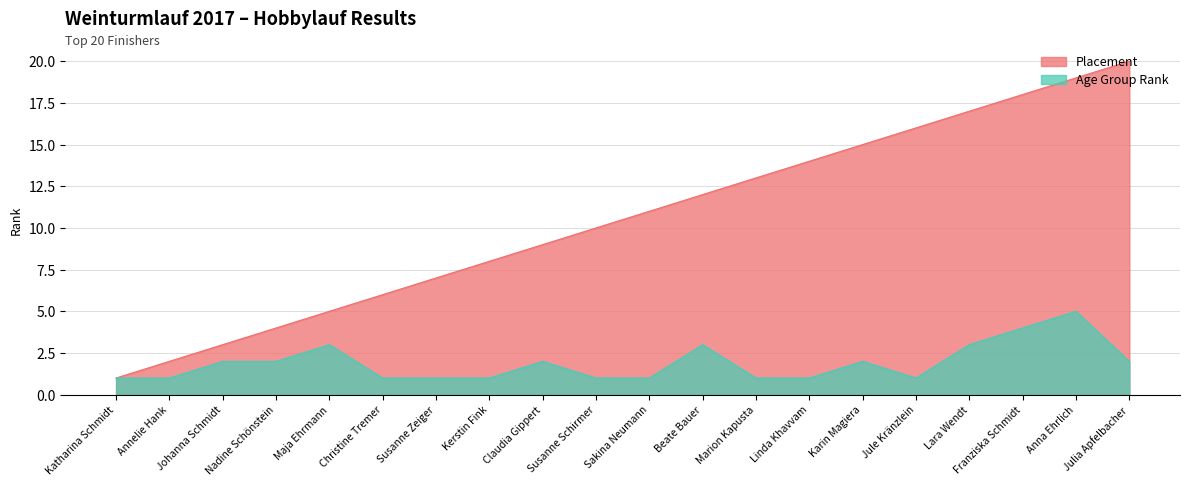

Rank the categories by Placement value from highest to lowest.

Julia Apfelbacher, Anna Ehrlich, Franziska Schmidt, Lara Wendt, Jule Kränzlein, Karin Magiera, Linda Khavvam, Marion Kapusta, Beate Bauer, Sakina Neumann, Susanne Schirmer, Claudia Gippert, Kerstin Fink, Susanne Zeiger, Christine Tremer, Maja Ehrmann, Nadine Schönstein, Johanna Schmidt, Annelie Hank, Katharina Schmidt